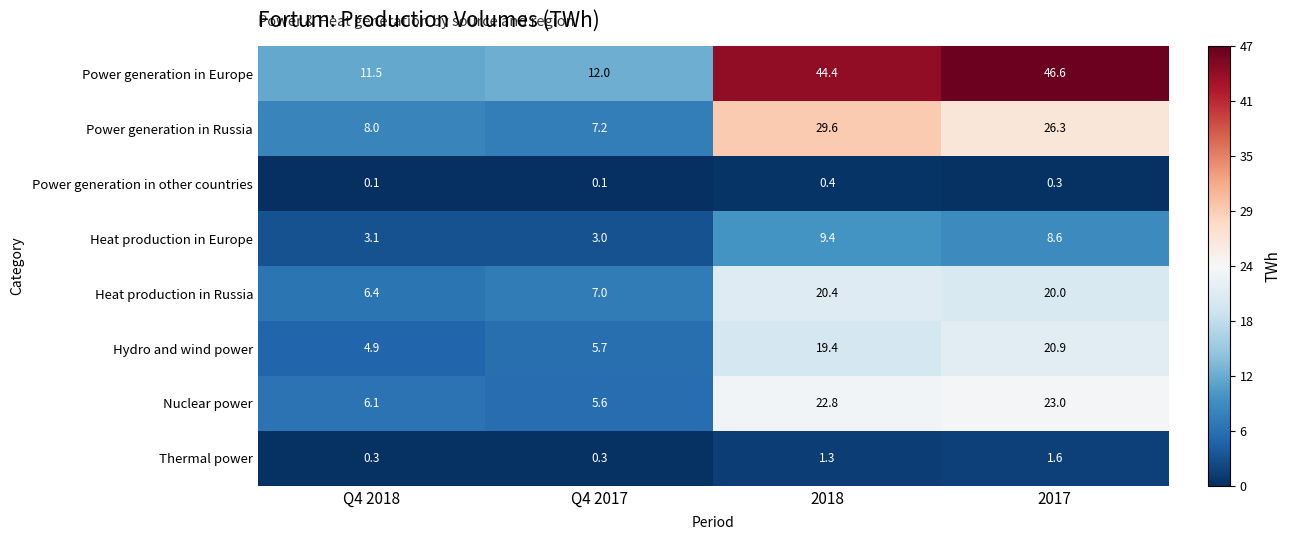

How many values in the Power generation in Russia series are below 26?

2